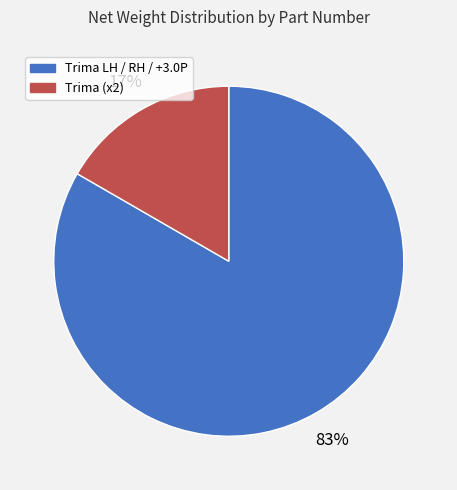

Is there a majority slice in this chart?

Yes